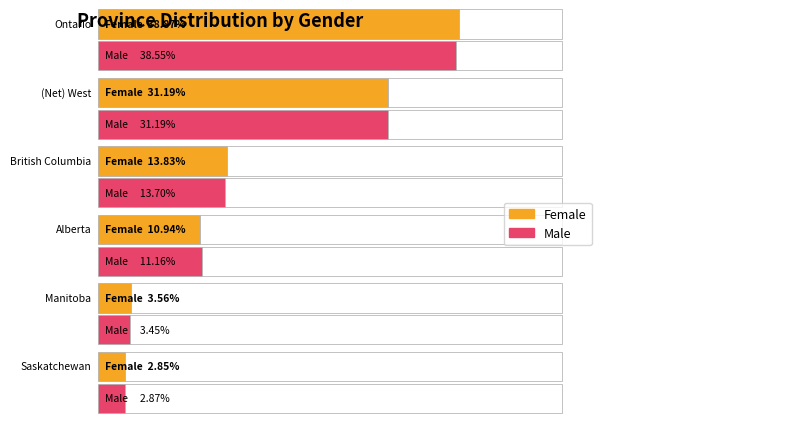

Reading left to right, list all the values displayed in this chart.

Female: Ontario=0.4	(Net) West=0.3	British Columbia=0.1	Alberta=0.1	Manitoba=0.0	Saskatchewan=0.0
Male: Ontario=0.4	(Net) West=0.3	British Columbia=0.1	Alberta=0.1	Manitoba=0.0	Saskatchewan=0.0